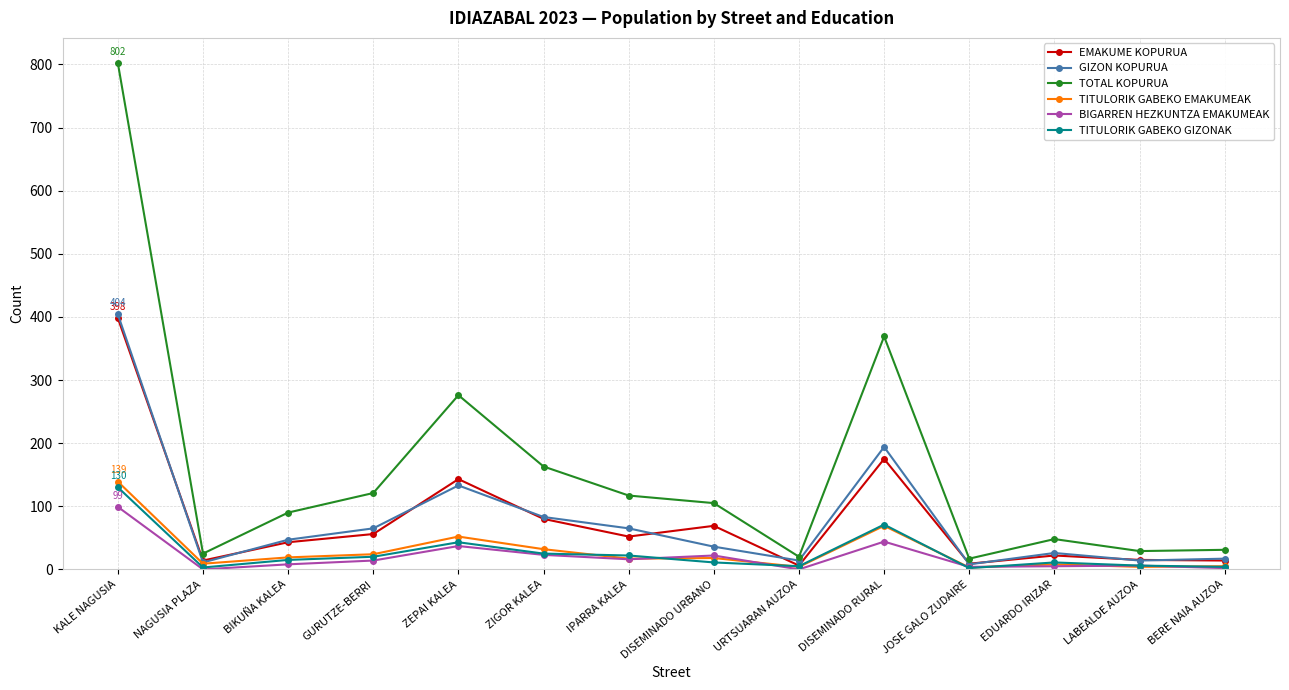

True or false: TOTAL KOPURUA has a value of 105 at DISEMINADO URBANO.

True